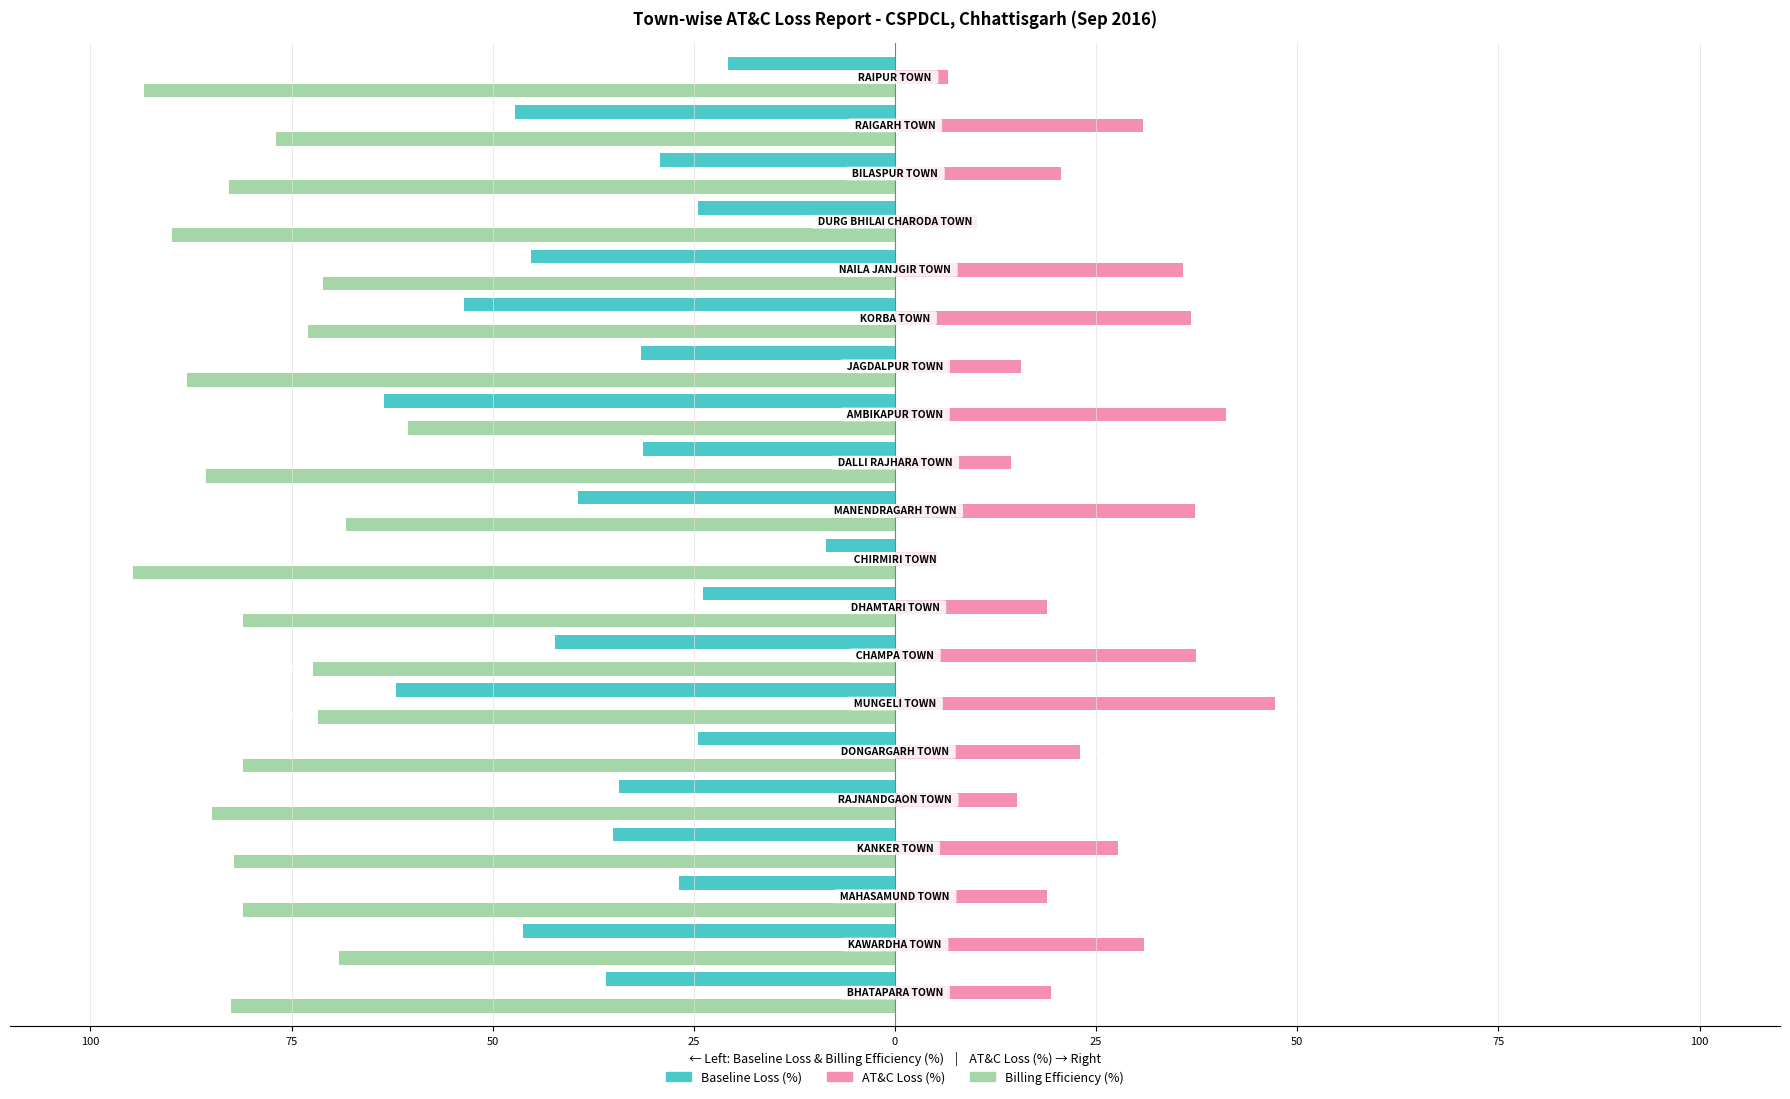

What are all the series names shown in the legend?

Baseline Loss (%), AT&C Loss (%), Billing Efficiency (%)